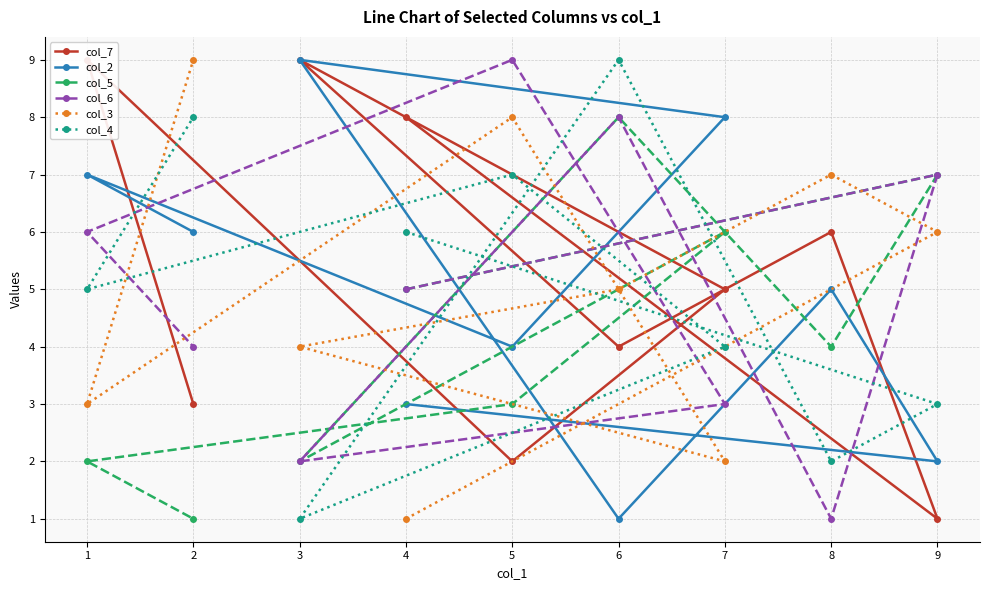

How many categories are shown in the chart?

9